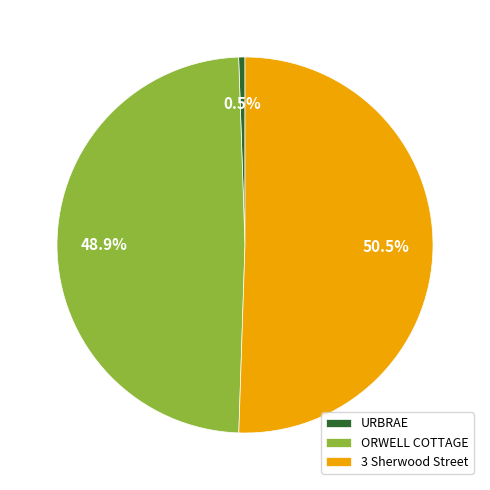

What is the smallest slice in the pie chart?

URBRAE